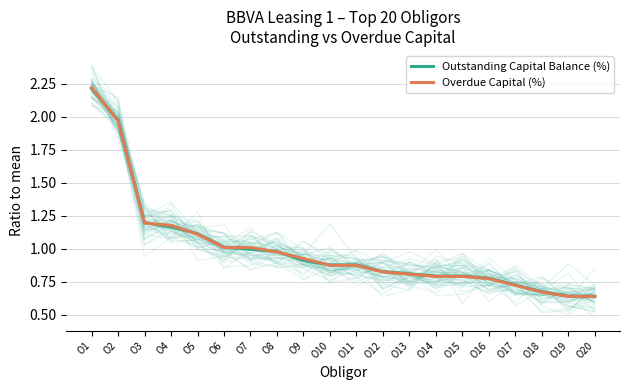

At which label does Outstanding Capital Balance (%) reach its minimum?

O19